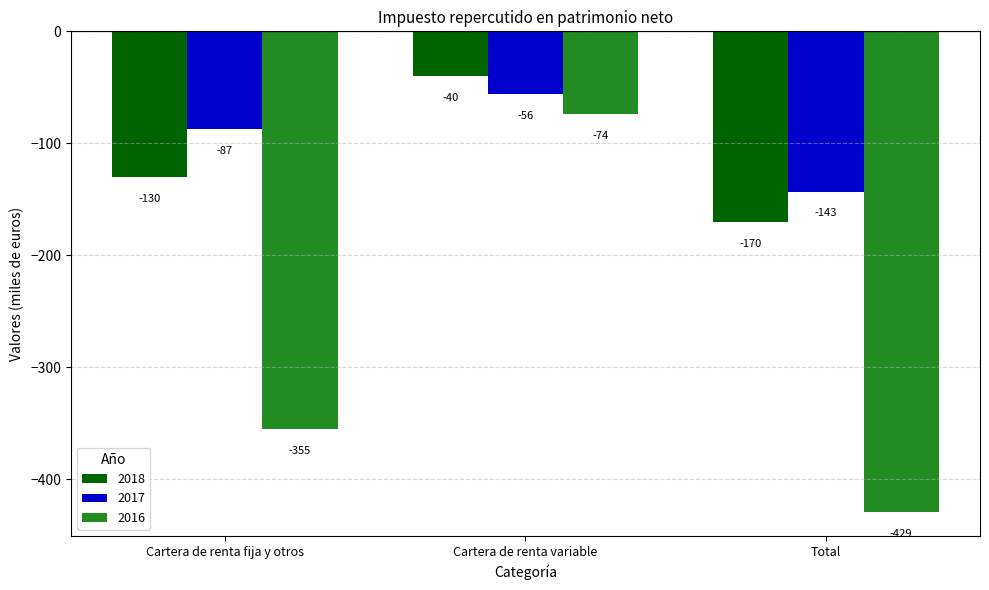

At Cartera de renta variable, list the series in order from smallest to largest.

2016, 2017, 2018